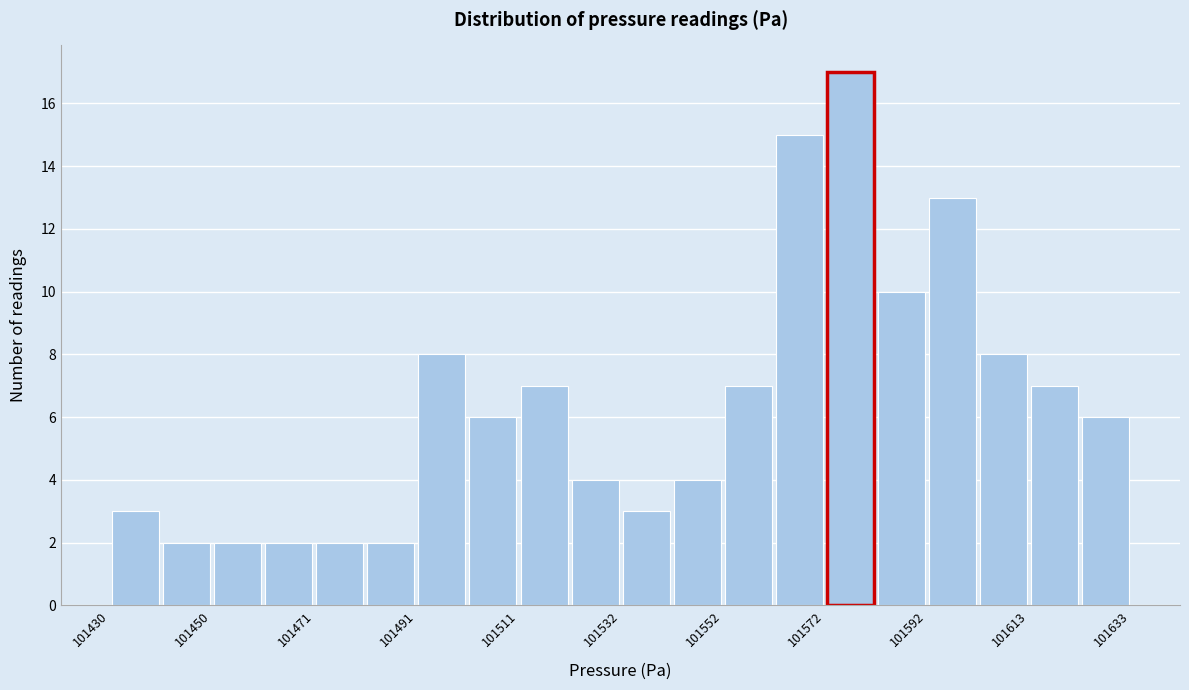

Read against the x-axis, roughly where is the centre of the tallest bar?

101575